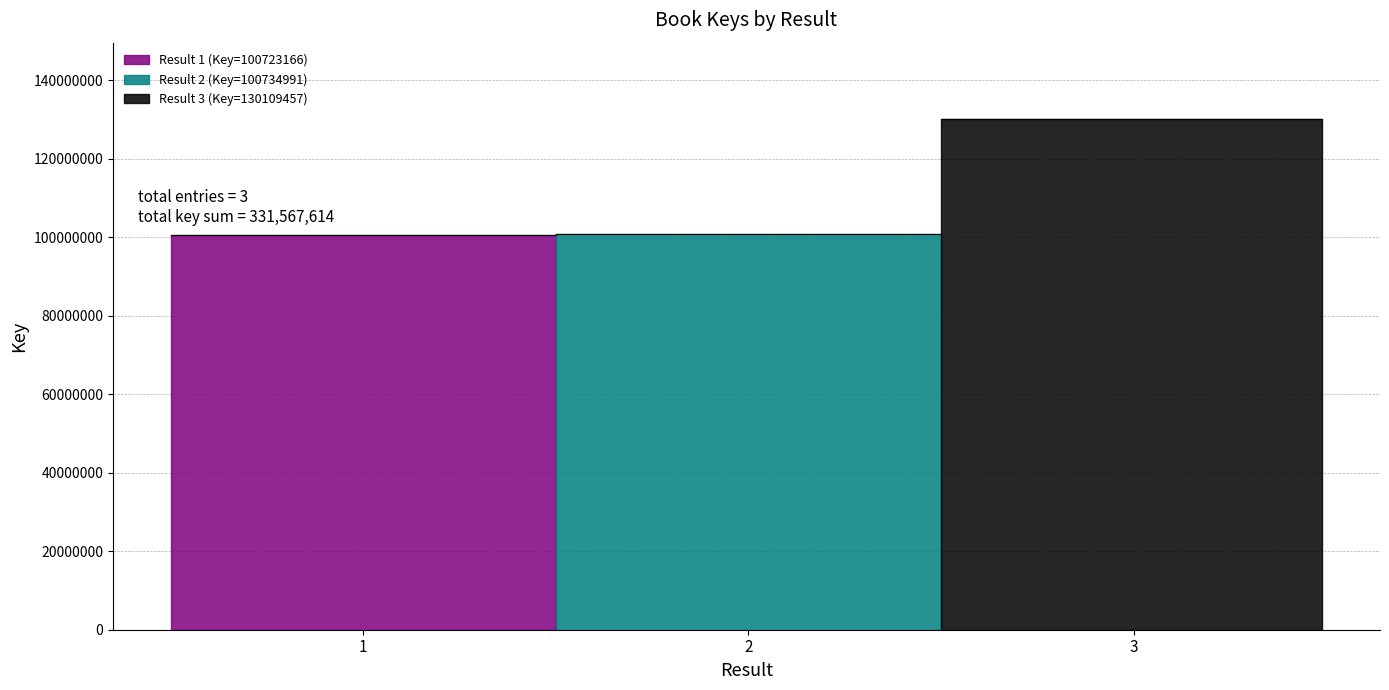

How many data points does each series have?

3